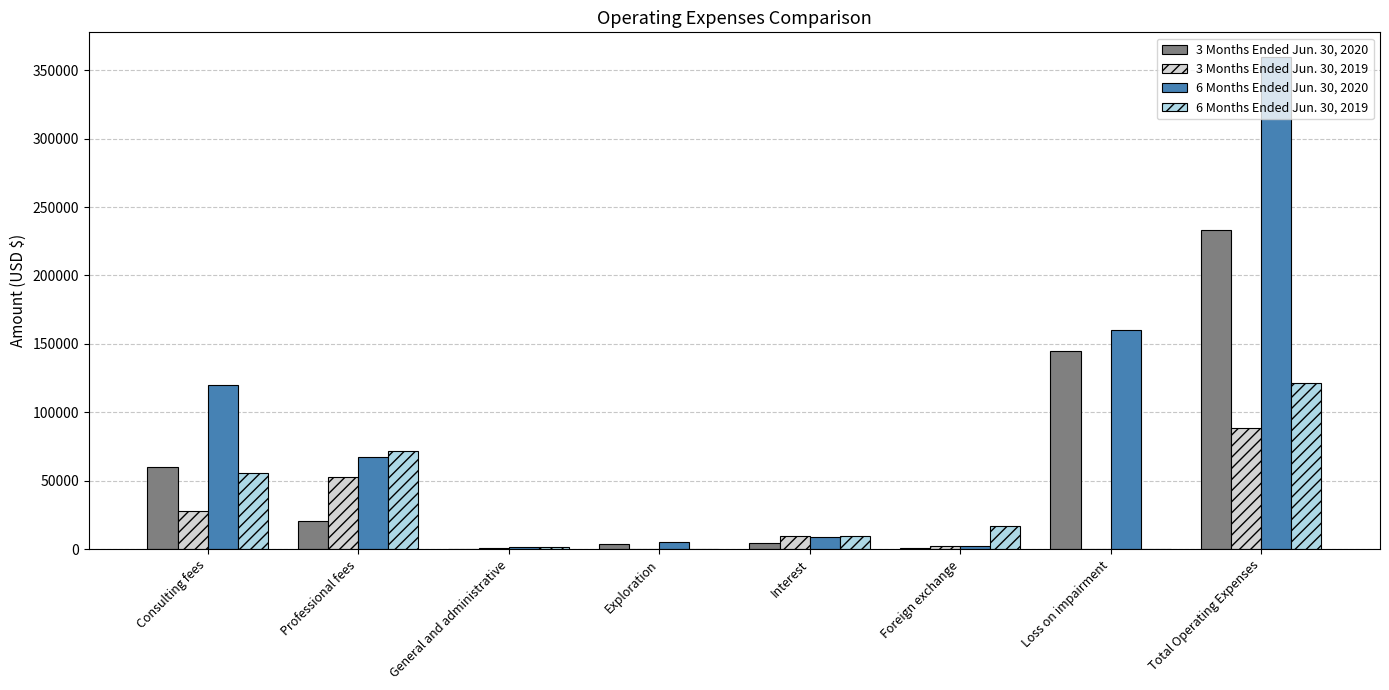

Count the number of data series in this chart.

4